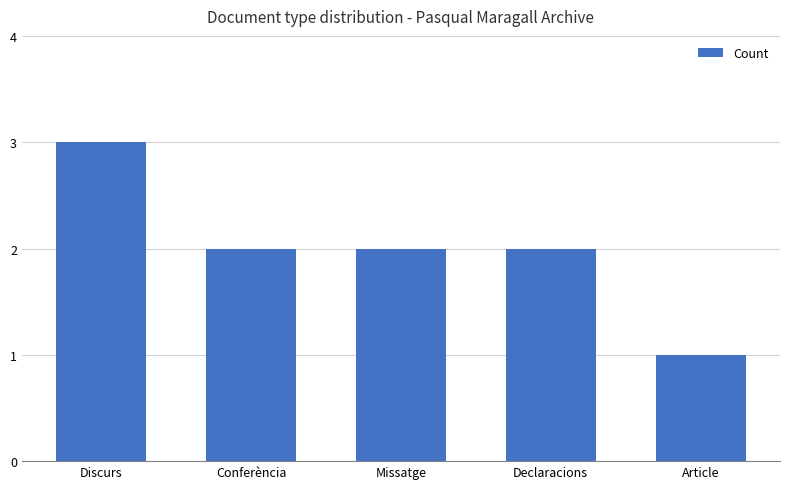

What is the value of the 4th bar from the left?

2